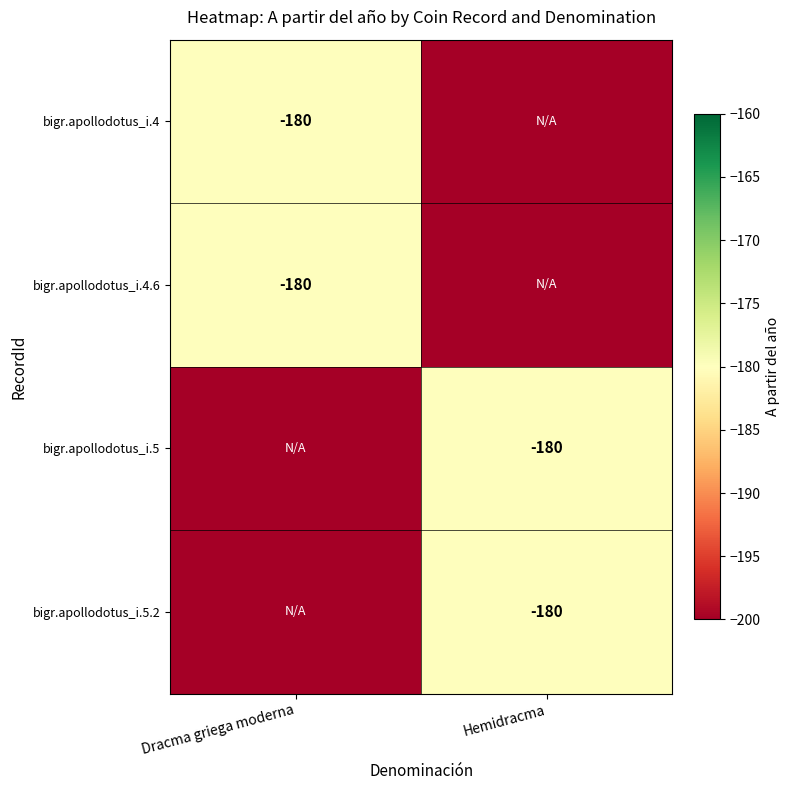

Which label corresponds to the largest value in the chart?

Dracma griega moderna